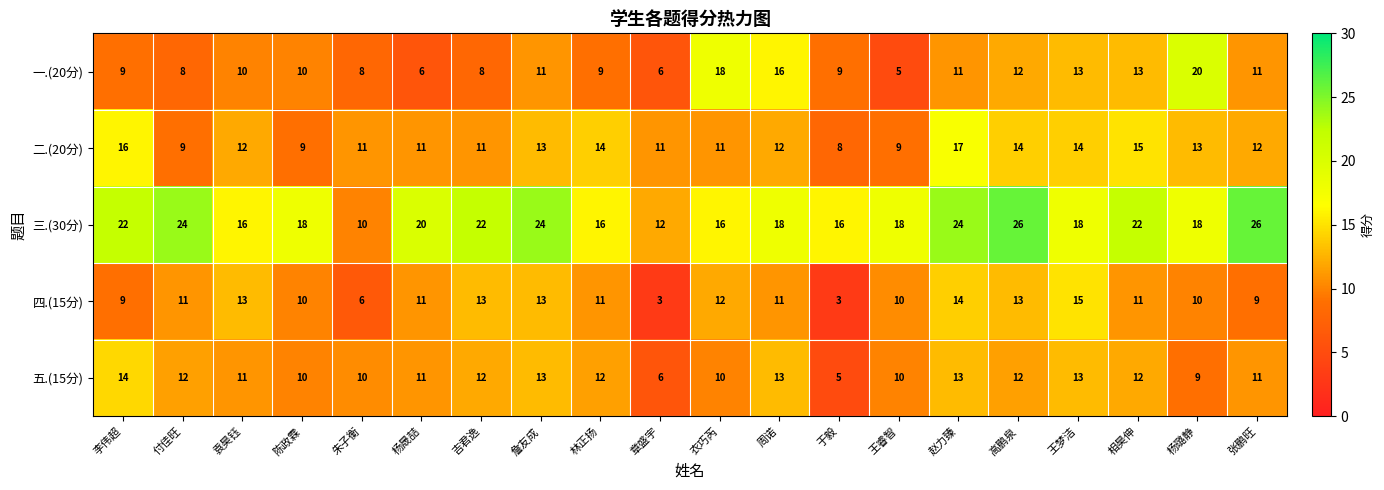

What is the total value across all series at 杨晟喆?

59